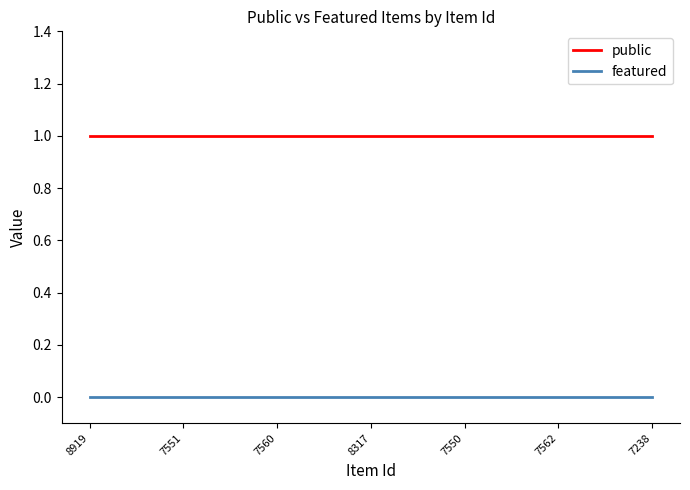

What position from the right is 7550?

3